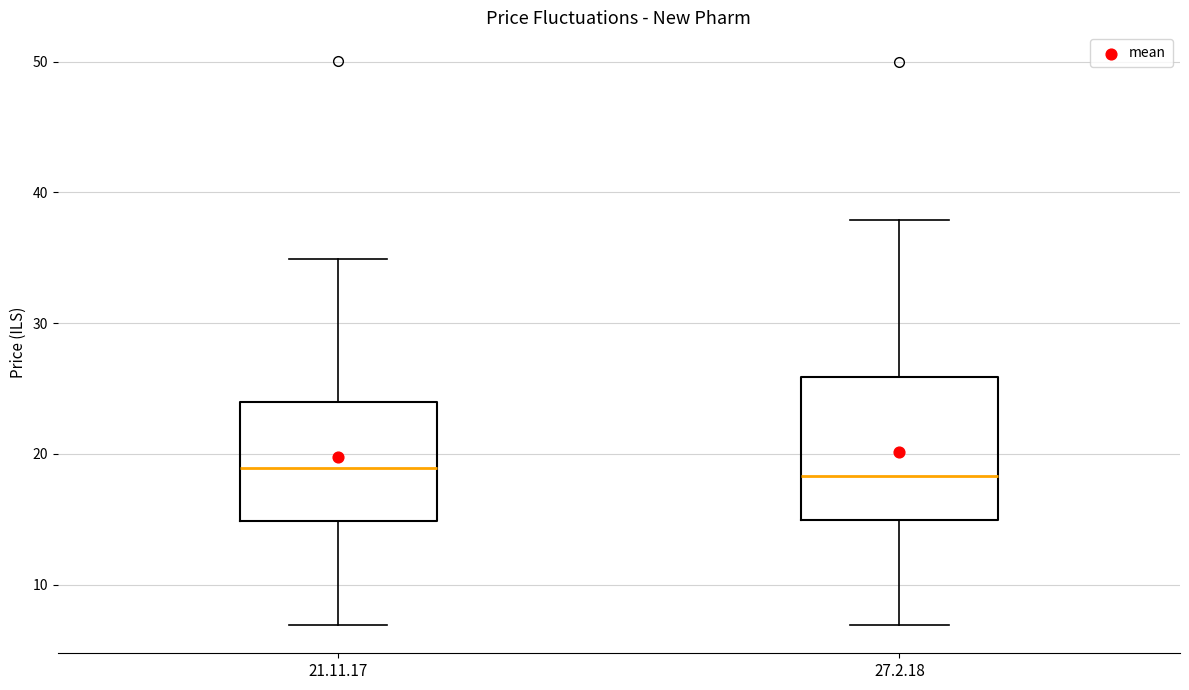

Which box is the tallest, from its lower edge to its upper edge?

27.2.18